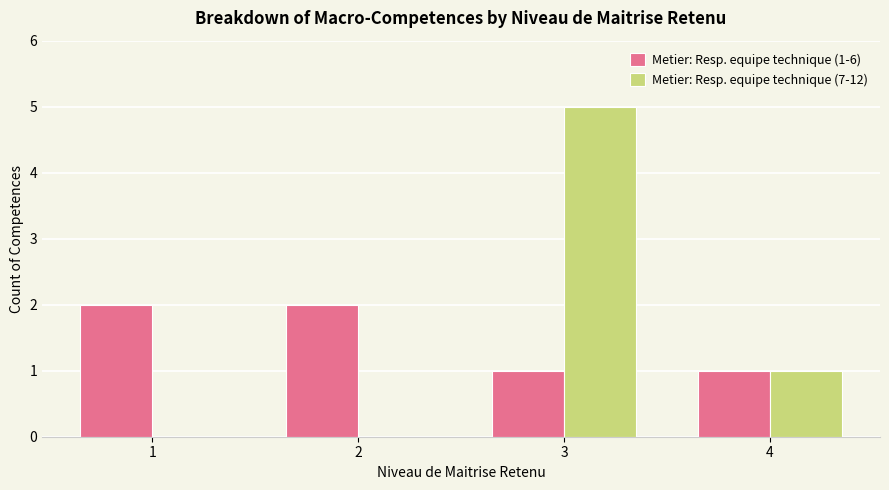

Which series changed the most between 1 and 3?

Metier: Resp. equipe technique (7-12)